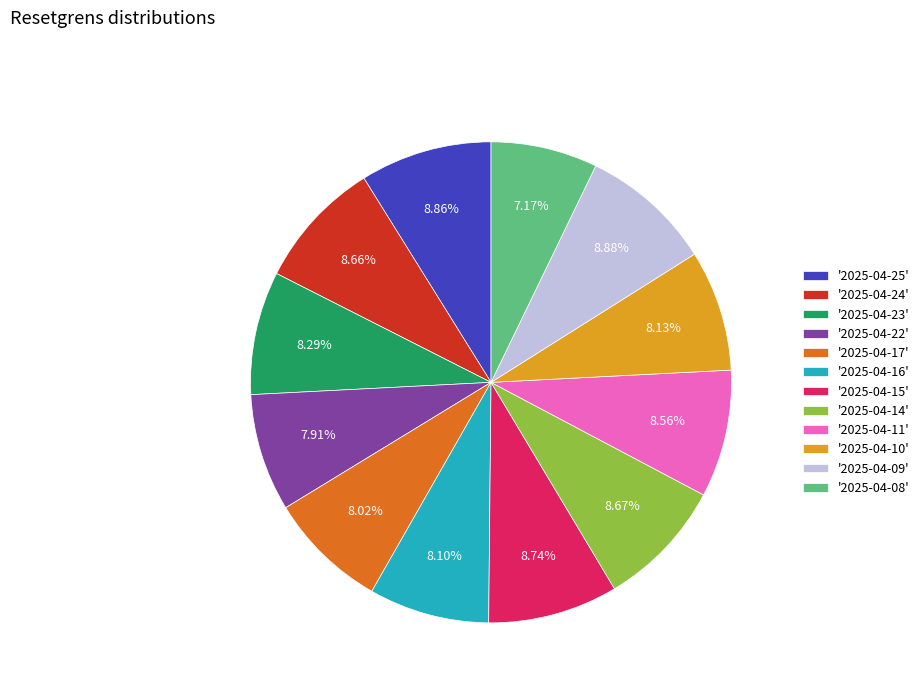

Which category has the smallest portion of the pie?

'2025-04-08'